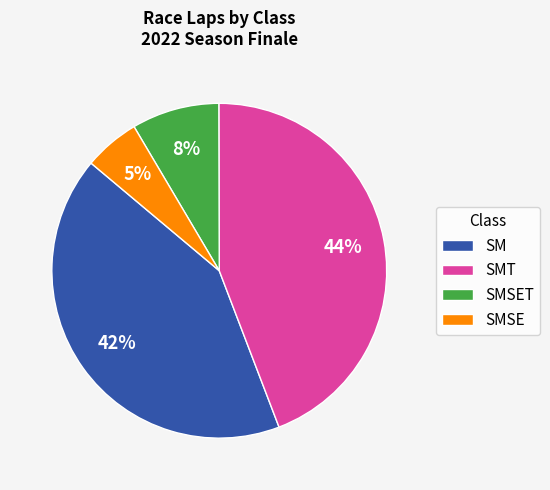

Which category has the smallest portion of the pie?

SMSE